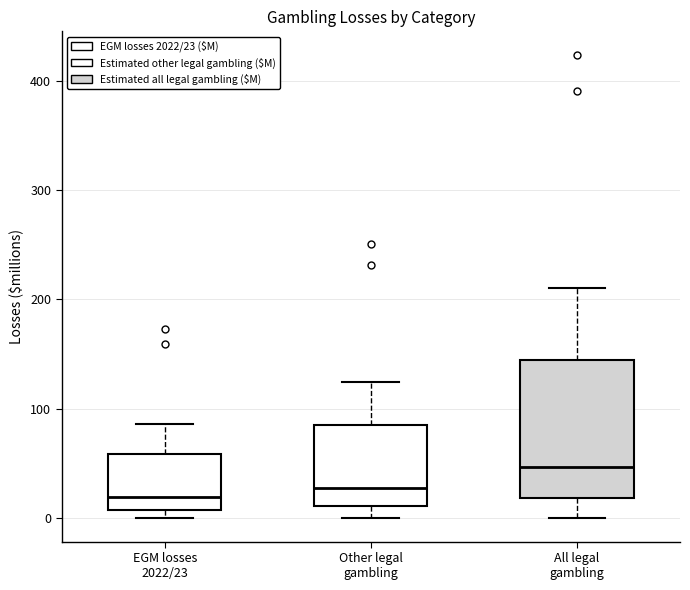

Reading left to right, transcribe this box plot: for each box, give where its median line is, the range the box spans, and where its two whiskers end, as read against the y-axis. The values are not printed on the chart, so give them approximately, as read against the axis.

EGM losses 2022/23: median 20, box 10 to 60, whiskers 0 to 90
Other legal gambling: median 30, box 10 to 90, whiskers 0 to 120
All legal gambling: median 50, box 20 to 140, whiskers 0 to 210